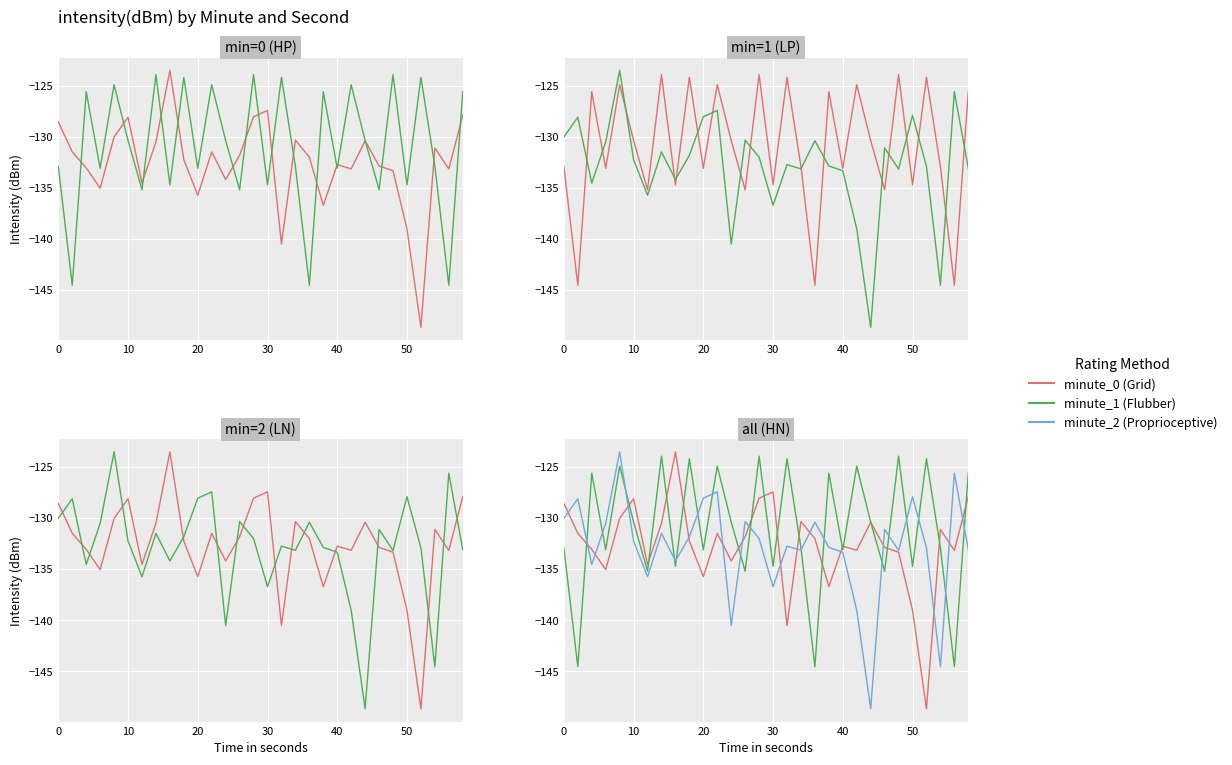

What value does the minute_0 series have at 30?

-127.4